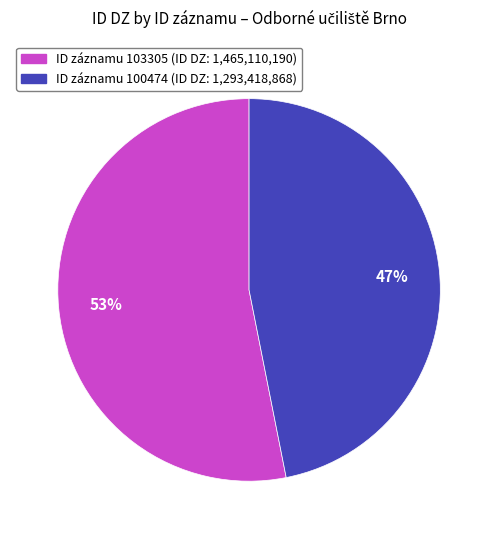

To the nearest percent, what is the average slice percentage?

50%